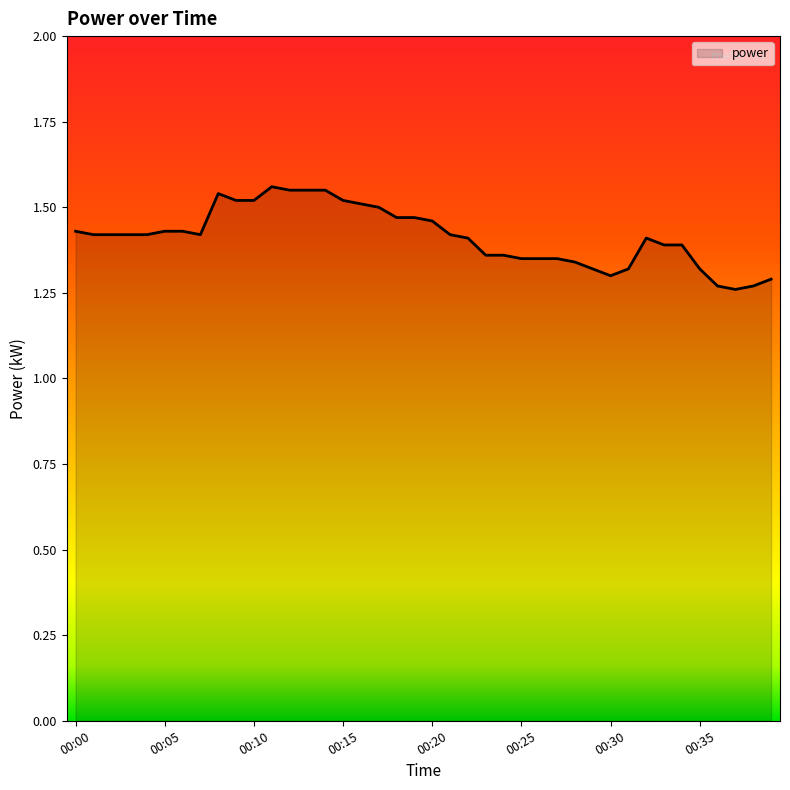

Does the chart display data point markers on the line(s)?

No